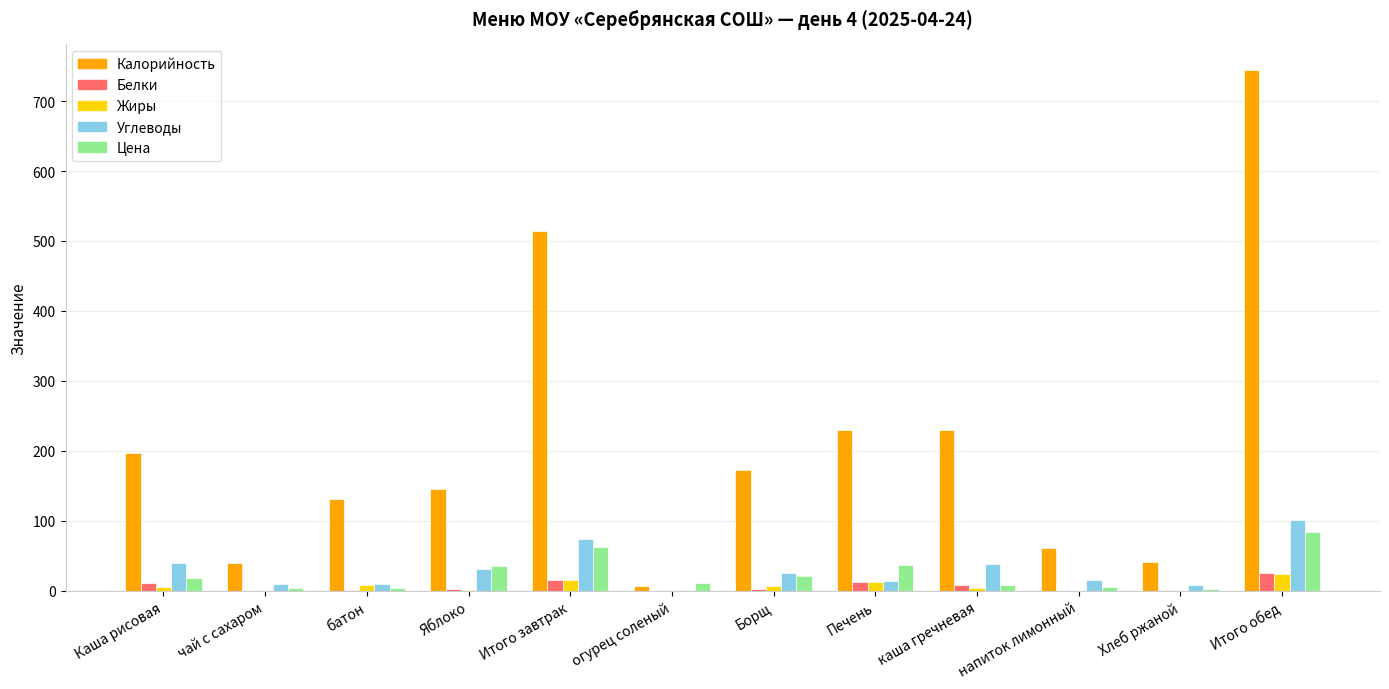

What is the sum of all Углеводы values?

368.5